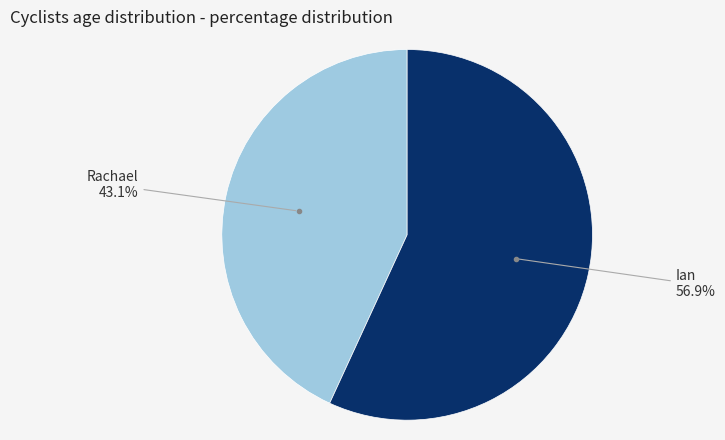

Is there a majority slice in this chart?

Yes